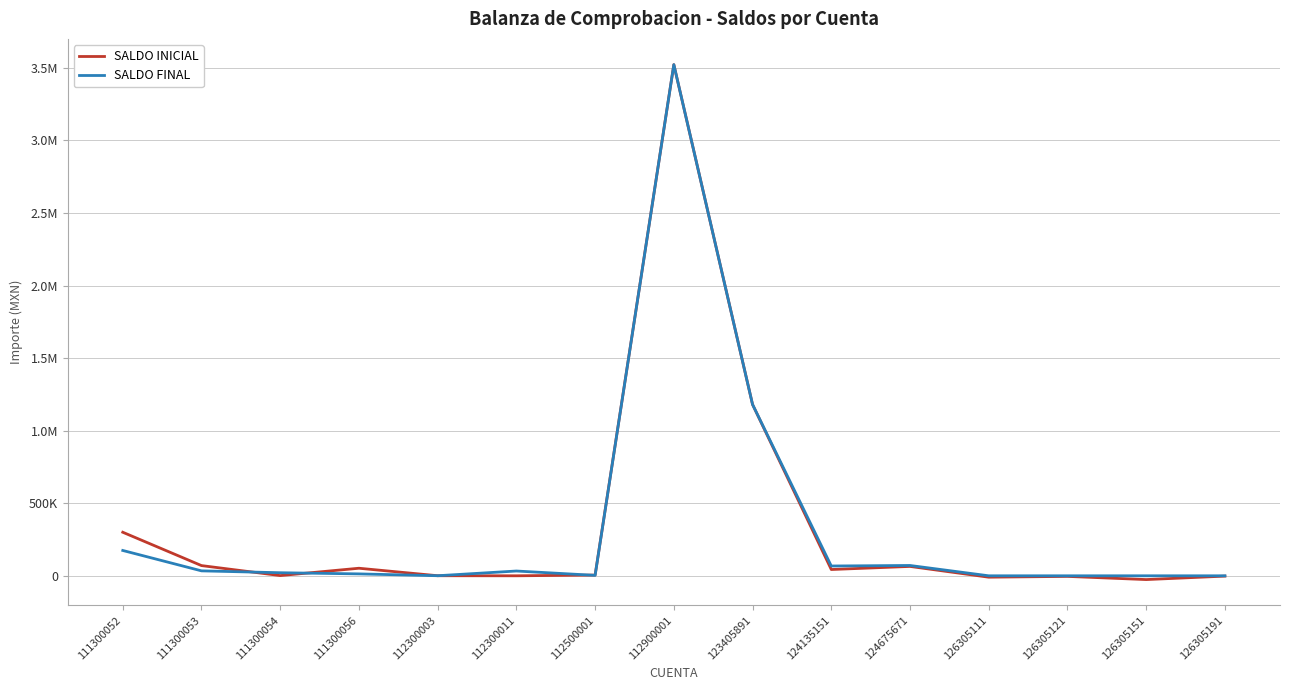

What are all the series names shown in the legend?

SALDO INICIAL, SALDO FINAL